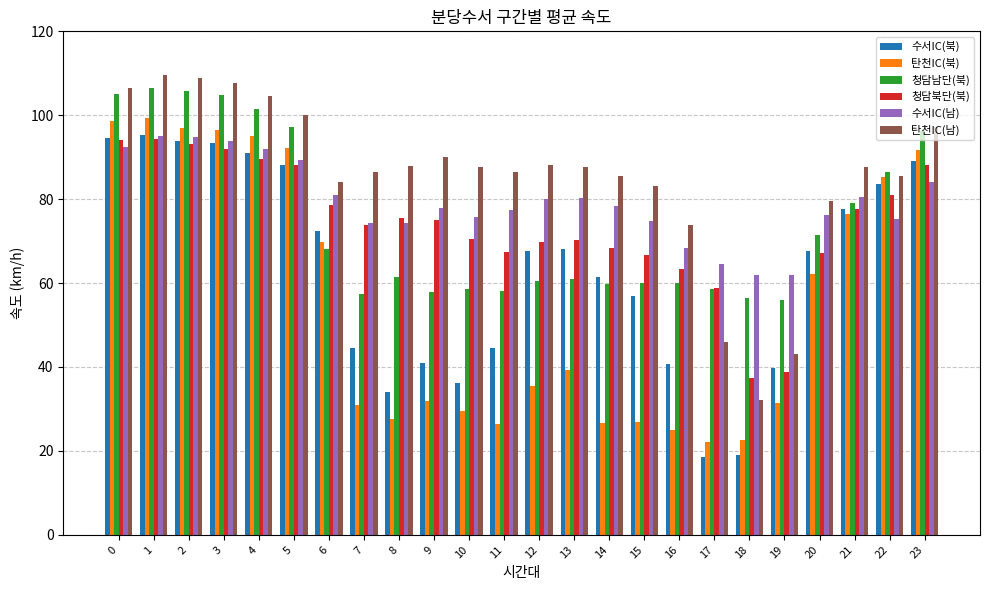

What is the average value of the 청담북단(북) series?

74.2